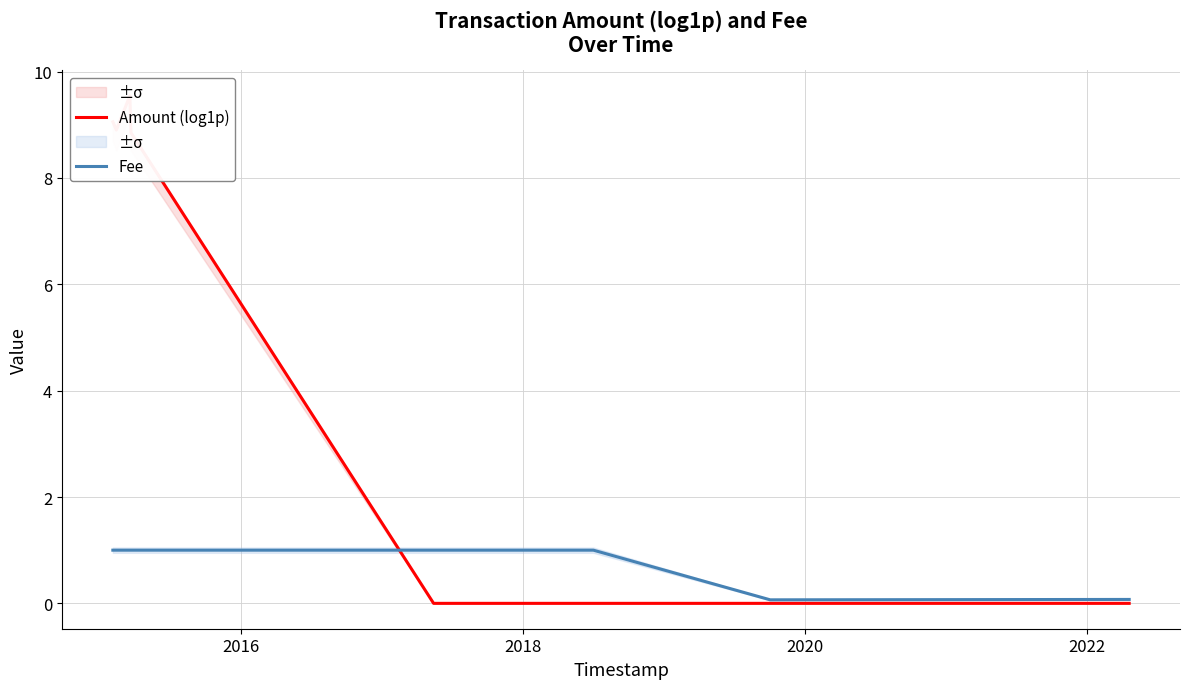

What is the highest value of the Fee series?

1.0